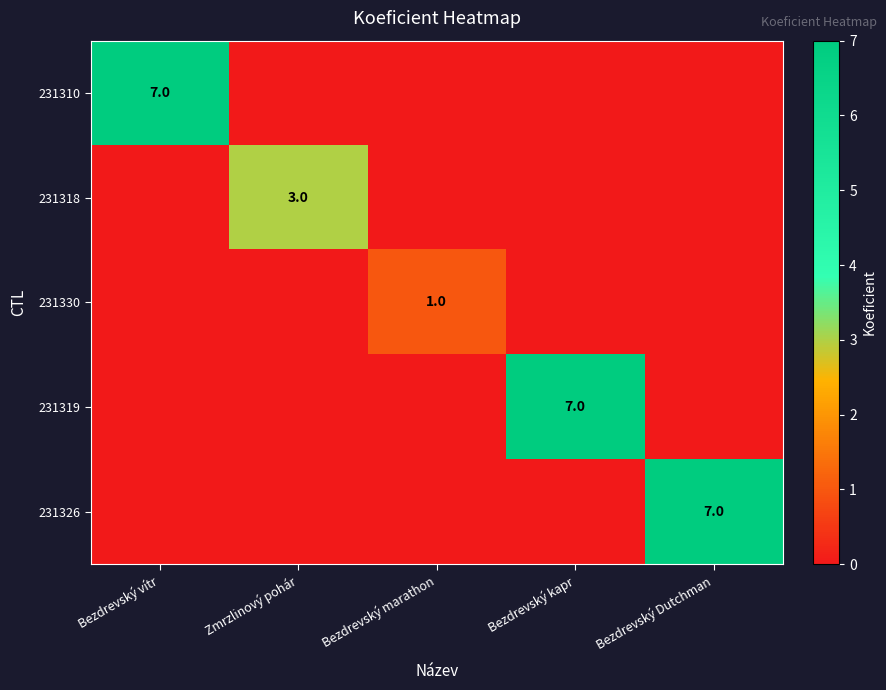

Is it true that 231310 equals 12 at Bezdrevský vítr?

False